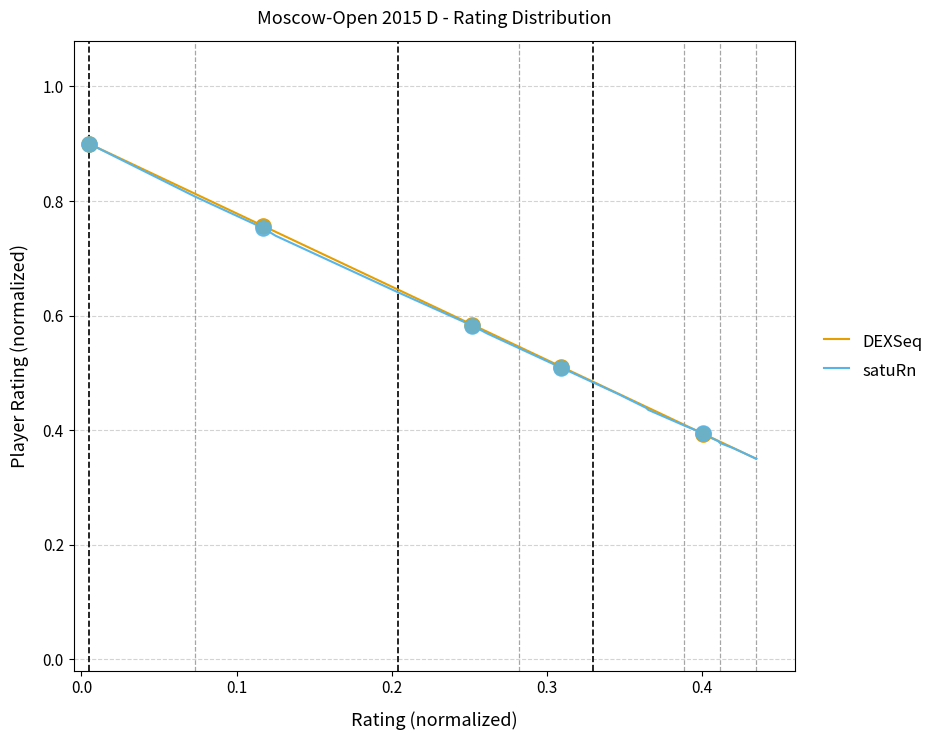

What is the maximum value for satuRn?

0.9